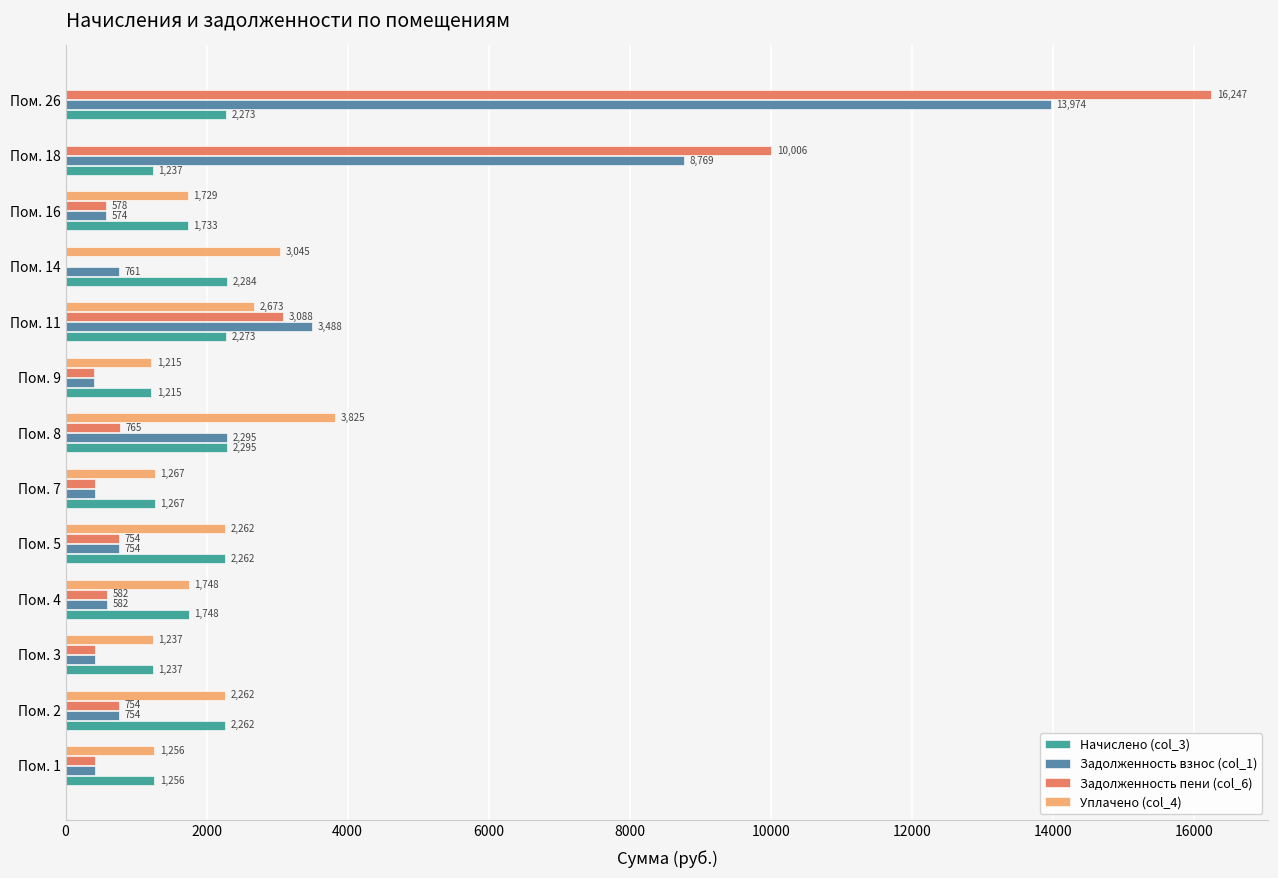

Is the value of Задолженность взнос (col_1) at Пом. 14 greater than the value of Уплачено (col_4) at Пом. 11?

No